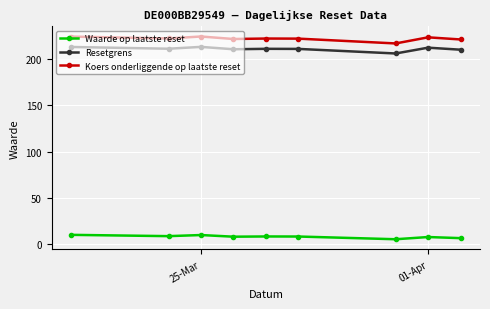

At how many categories does at least one series exceed 87?

9